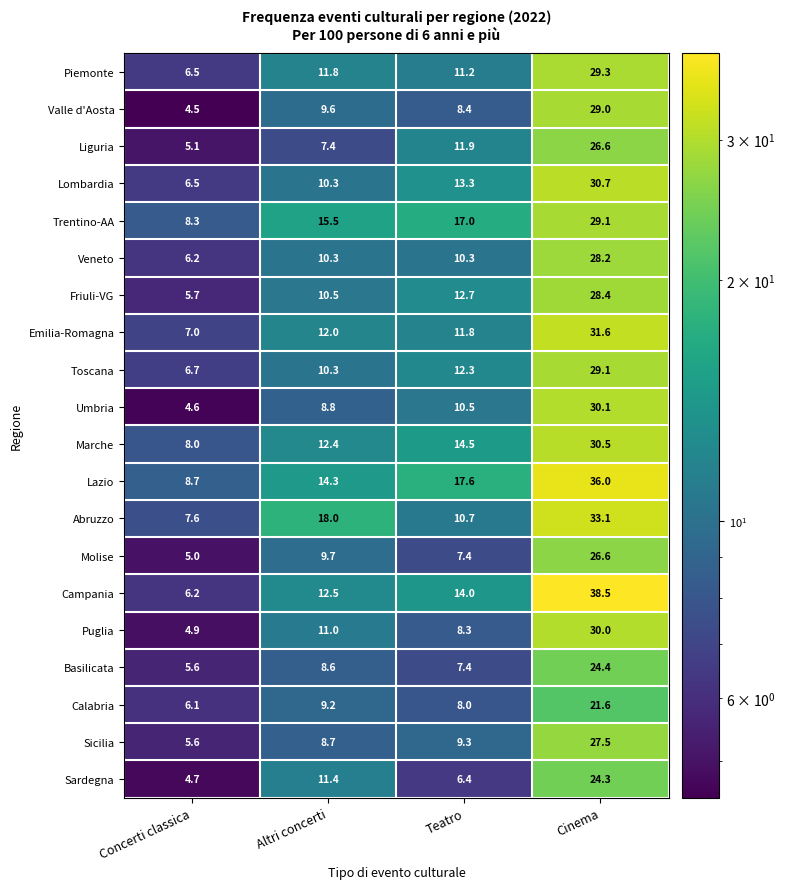

Which series has the largest total across all categories?

Lazio